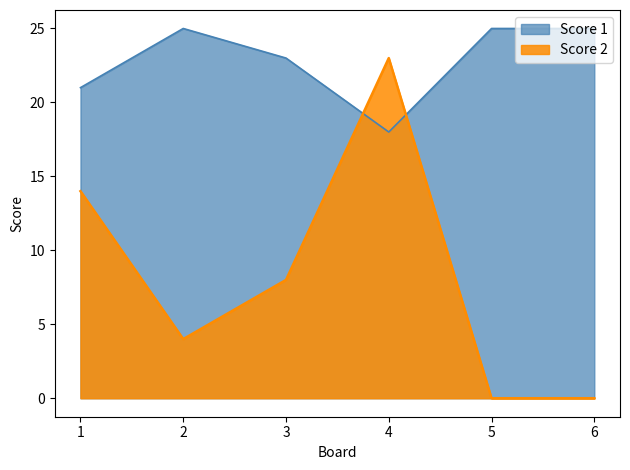

What is the difference between the highest and lowest values at 6?

25